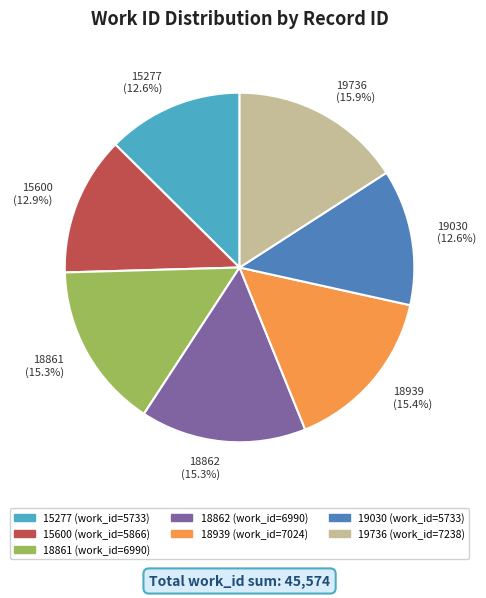

Is there a majority slice in this chart?

No